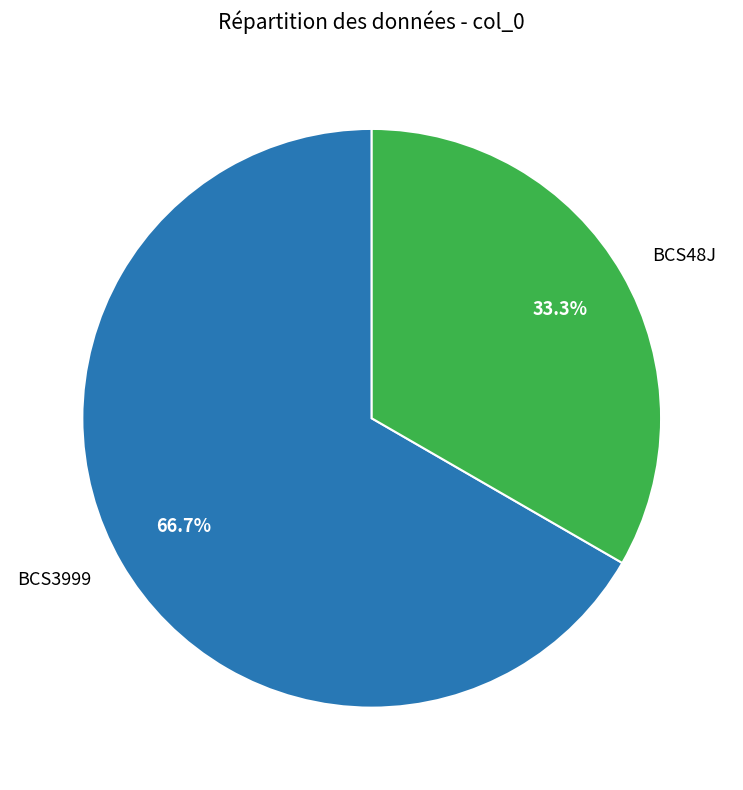

Which category has the smallest portion of the pie?

BCS48J